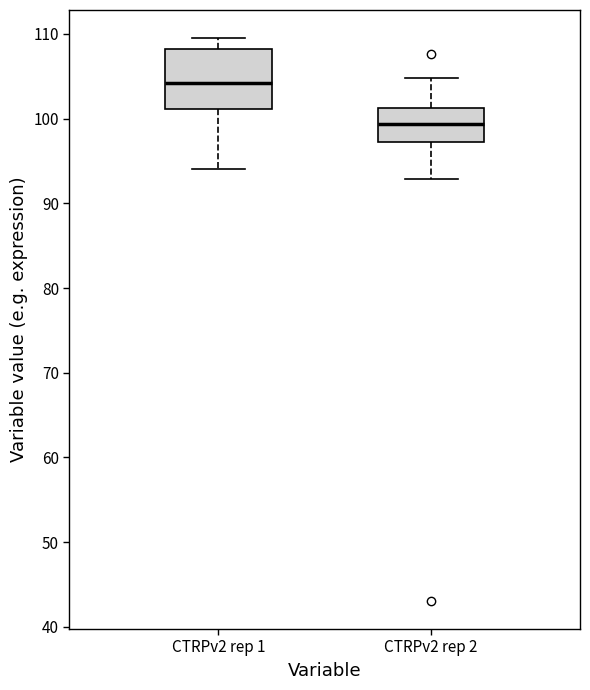

Reading left to right, read every box against the y-axis: the position of its median line, the range the box covers, and the ends of its whiskers. The values are not printed on the chart, so give them approximately, as read against the axis.

CTRPv2 rep 1: median 104, box 101 to 108, whiskers 94 to 110
CTRPv2 rep 2: median 99, box 97 to 101, whiskers 93 to 105